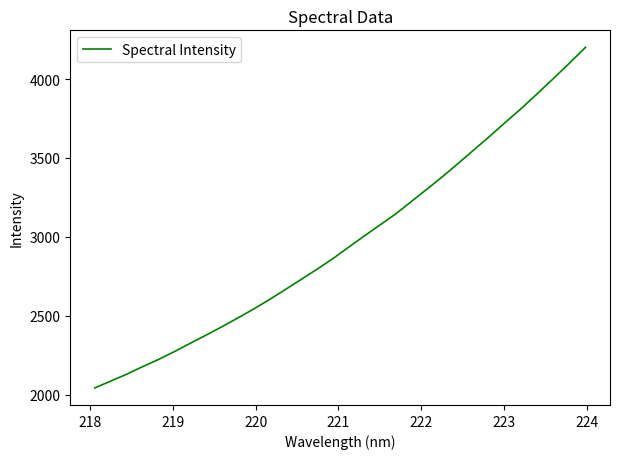

How many lines are shown in the chart?

1